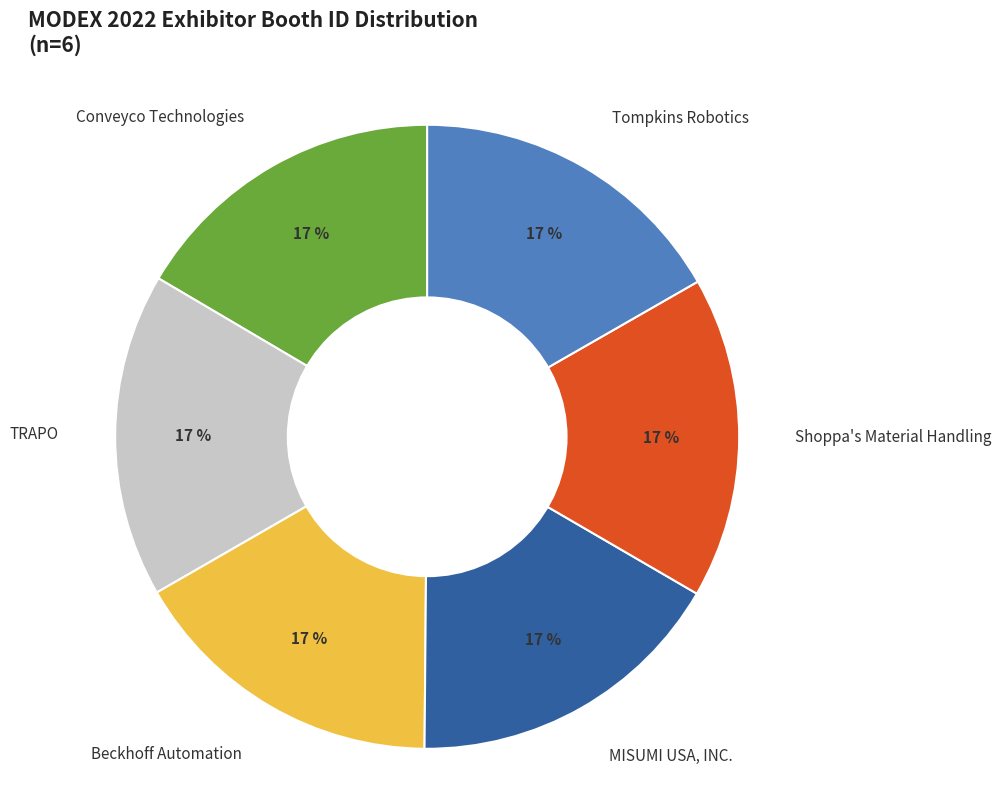

Is it true that Tompkins Robotics is 17% of the pie?

True